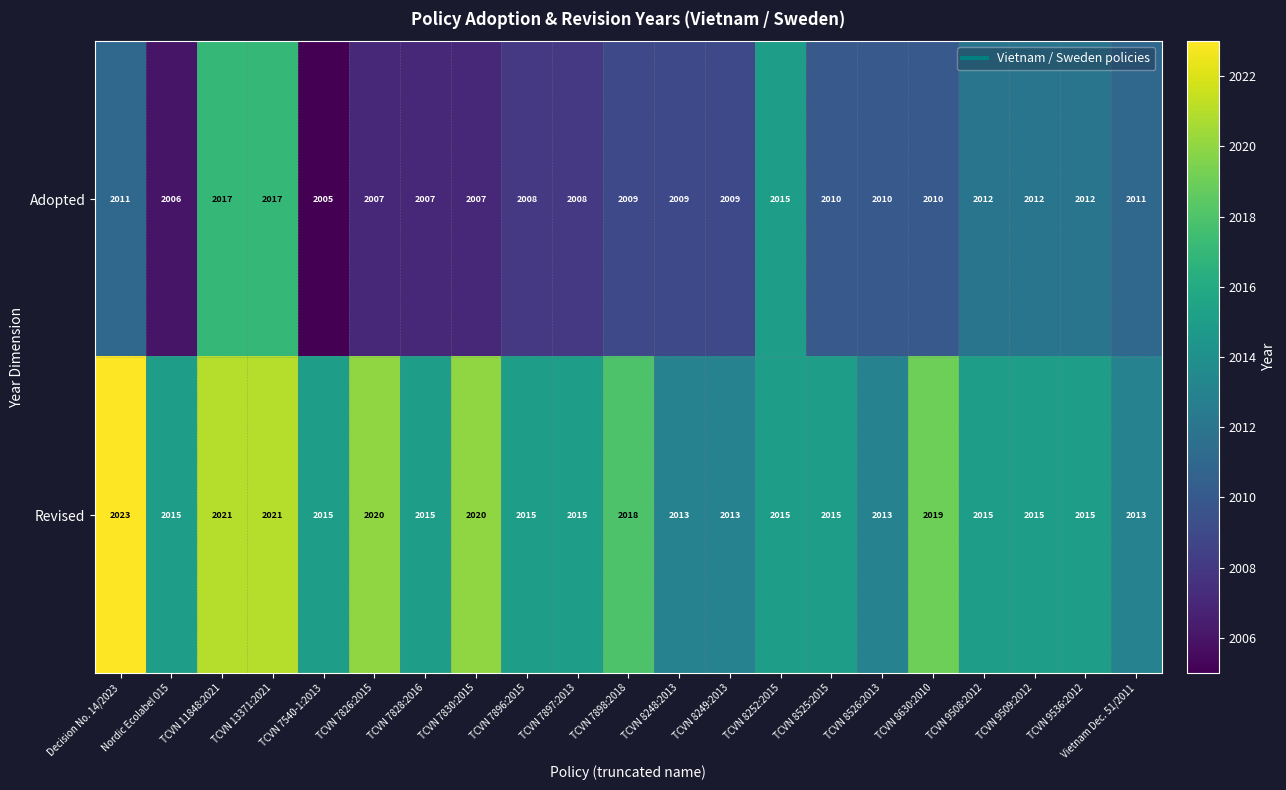

Count the number of data series in this chart.

2